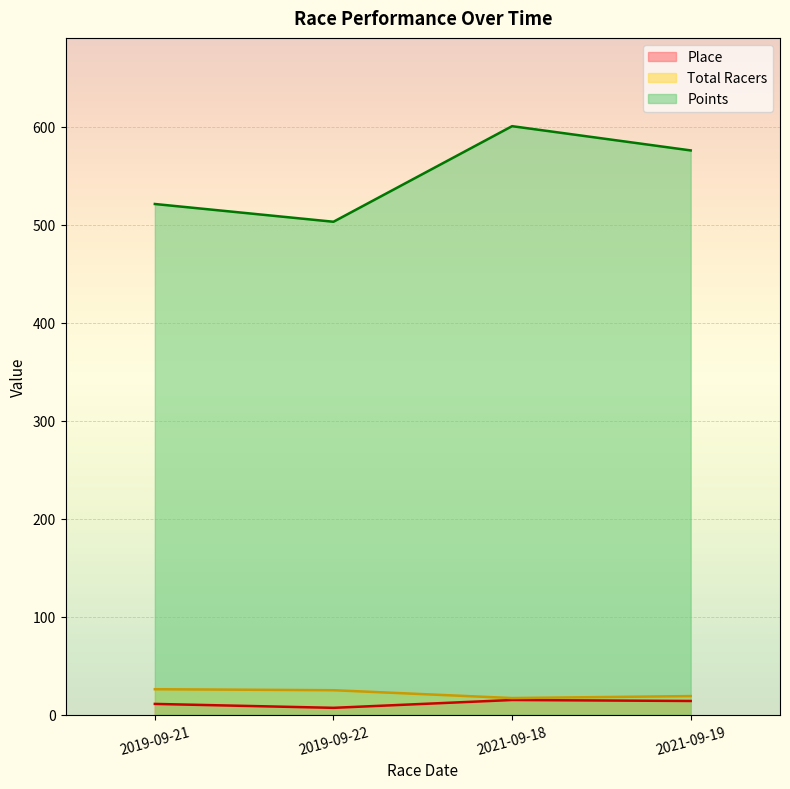

At which category does Total Racers reach its first local valley?

2021-09-18